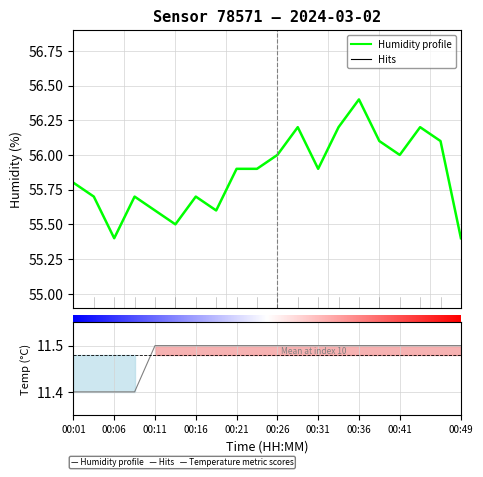

True or false: humidity and temperature intersect in this chart.

False